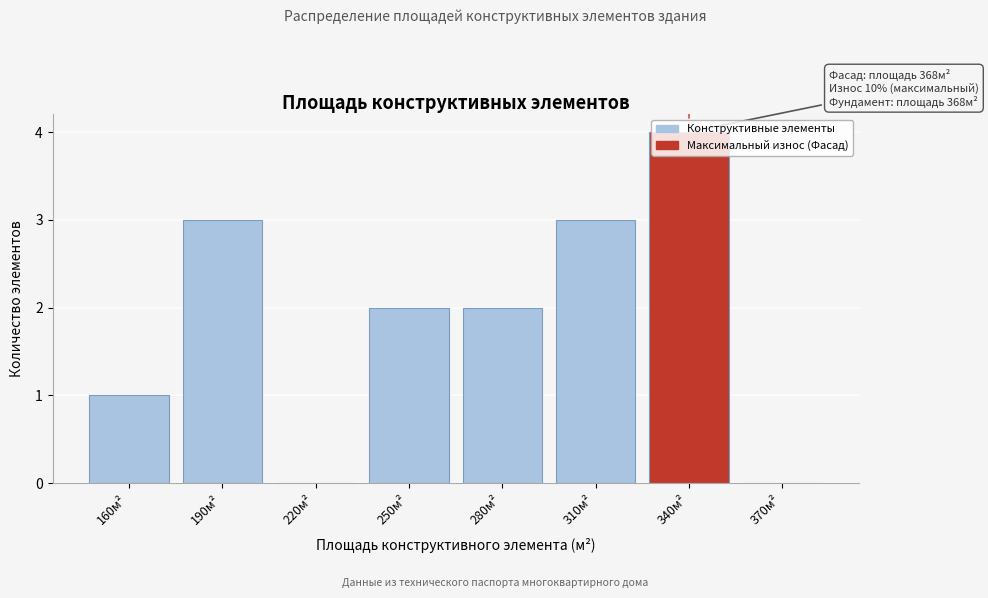

Is it true that the value at 190м² is 3?

True